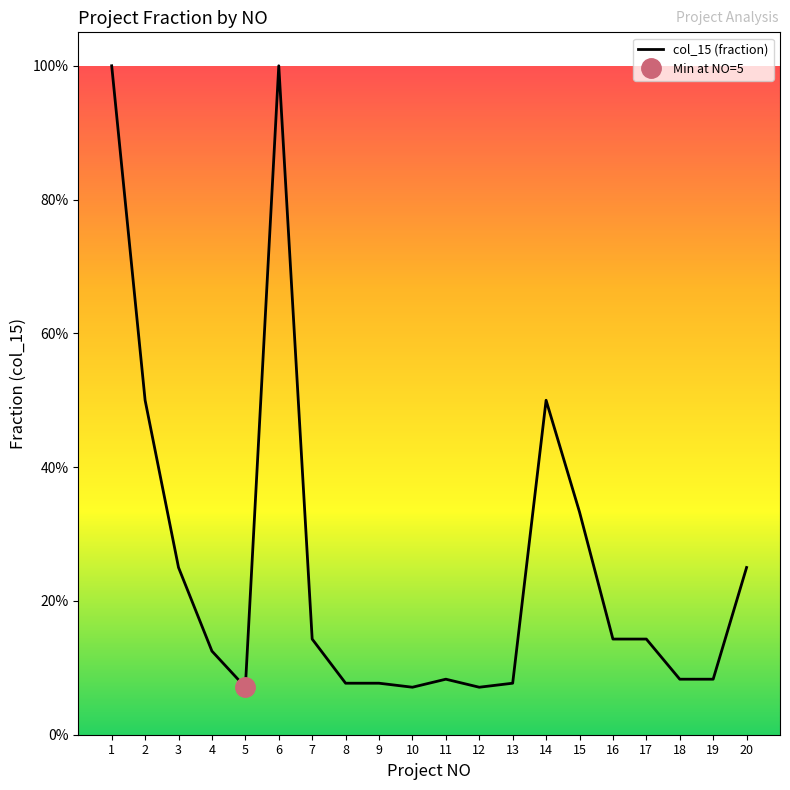

What is the minimum value shown in the chart?

0.1